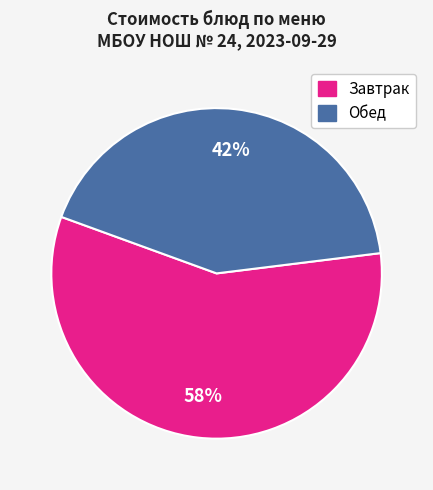

How many slices are in this pie chart?

2